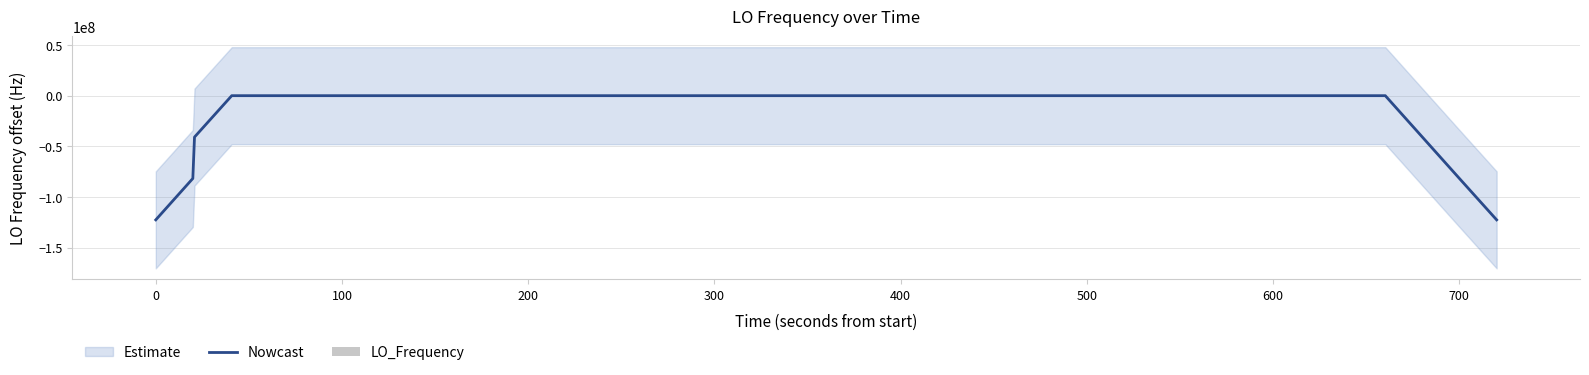

True or false: LO_Frequency has a value of 2.4 at 0.

True